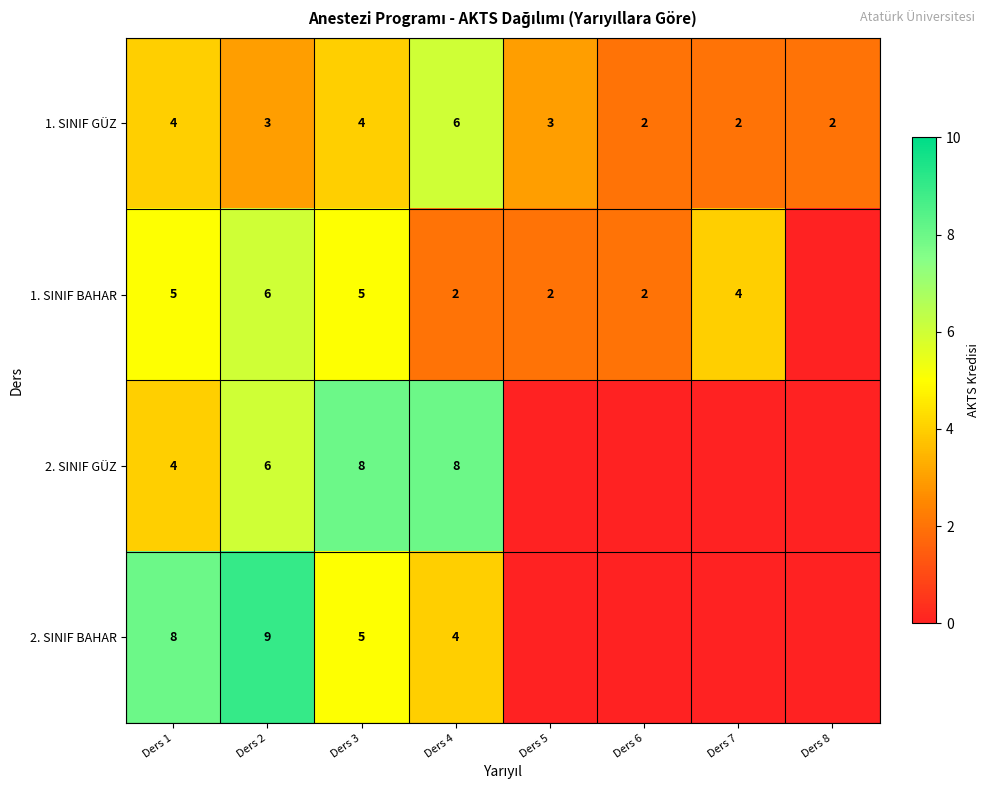

True or false: 1. SINIF GÜZ has a value of 1 at Ders 8.

False